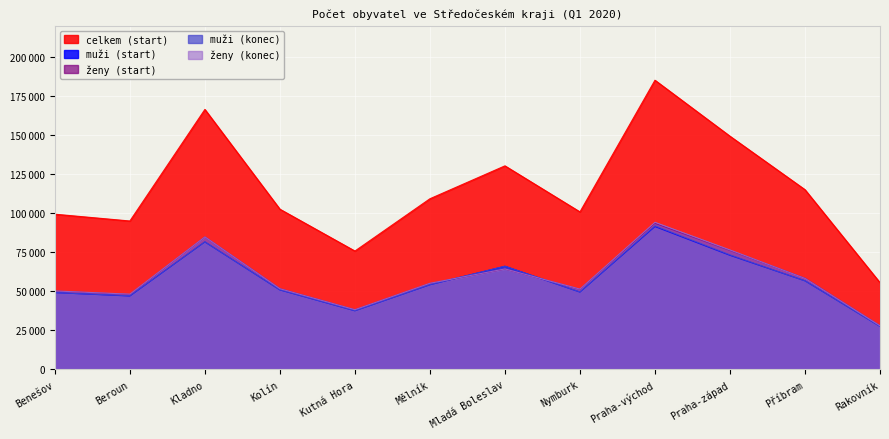

What is the difference between the highest and lowest values at Mladá Boleslav?

66071